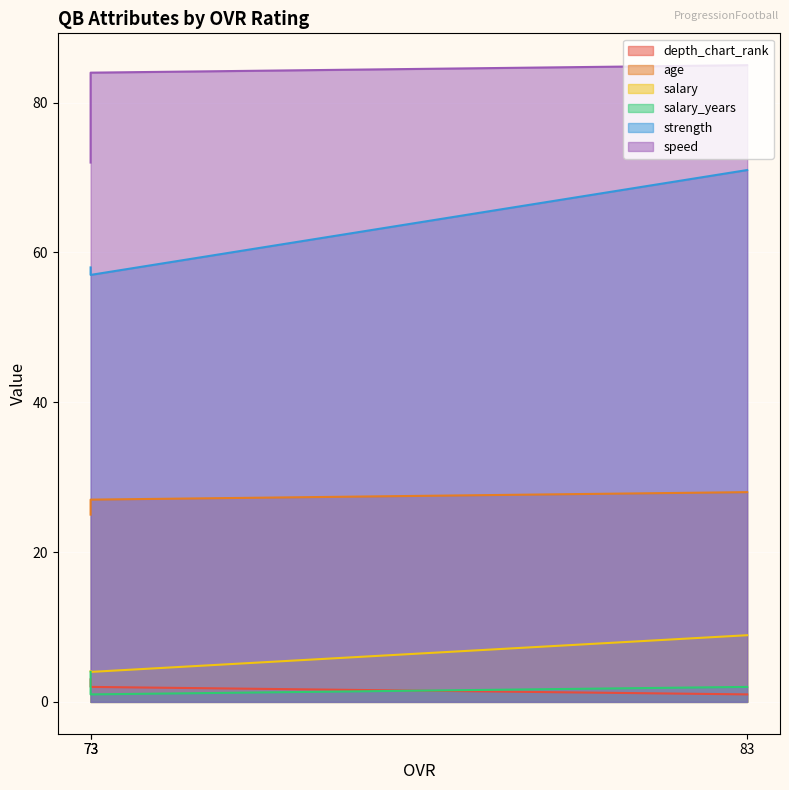

What is the total value across all series at 83?

195.9